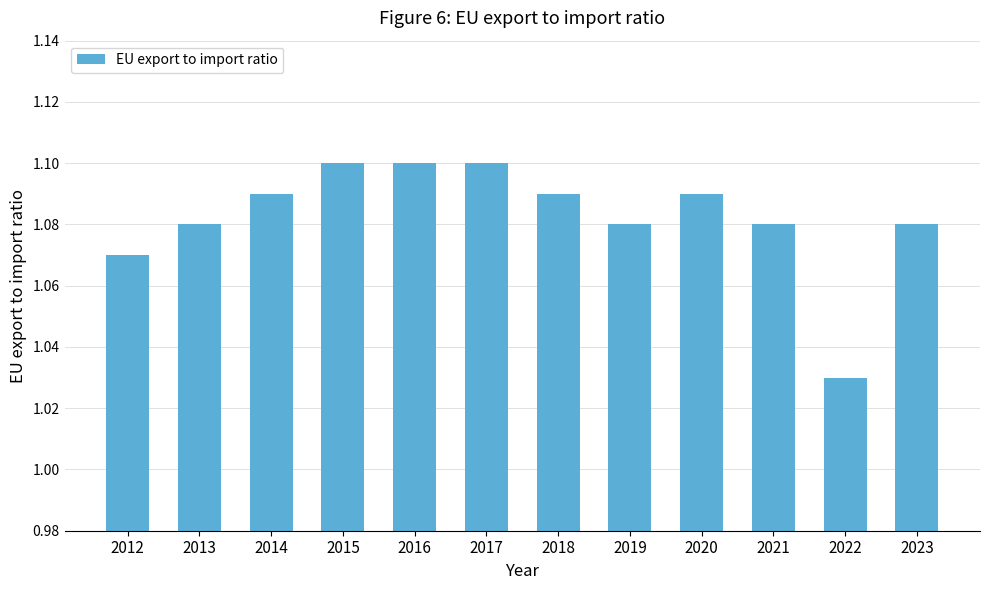

At which category does the chart reach its minimum across all series?

2022